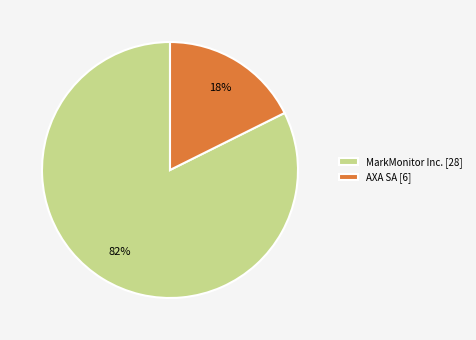

How many slices are in this pie chart?

2